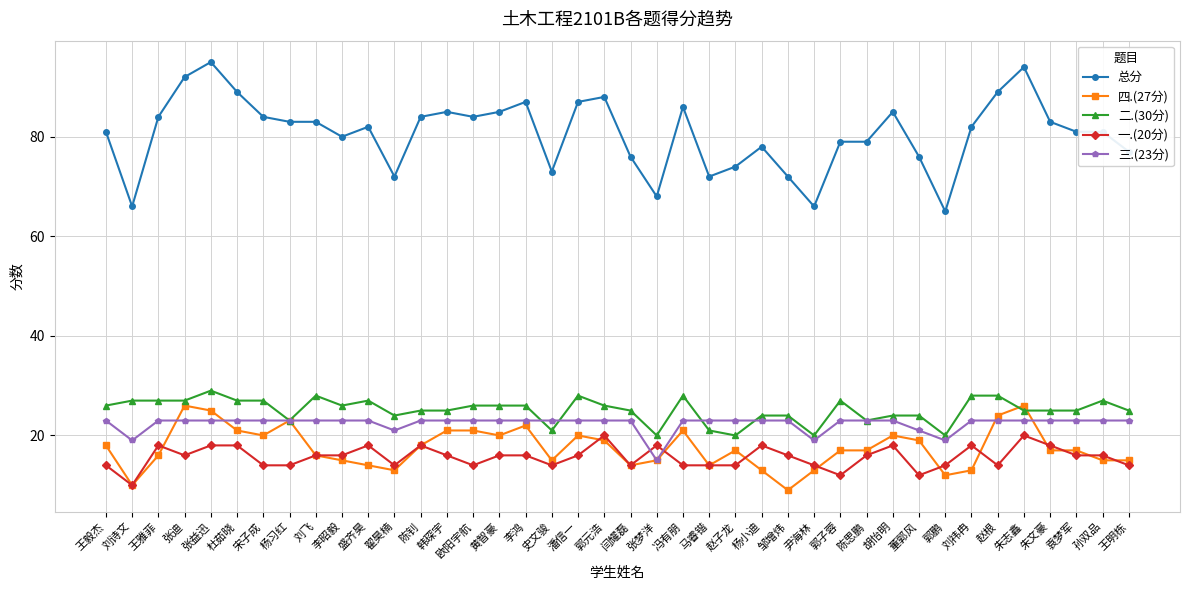

The 二.(30分) series shows 35 at 陈钊. True or false?

False